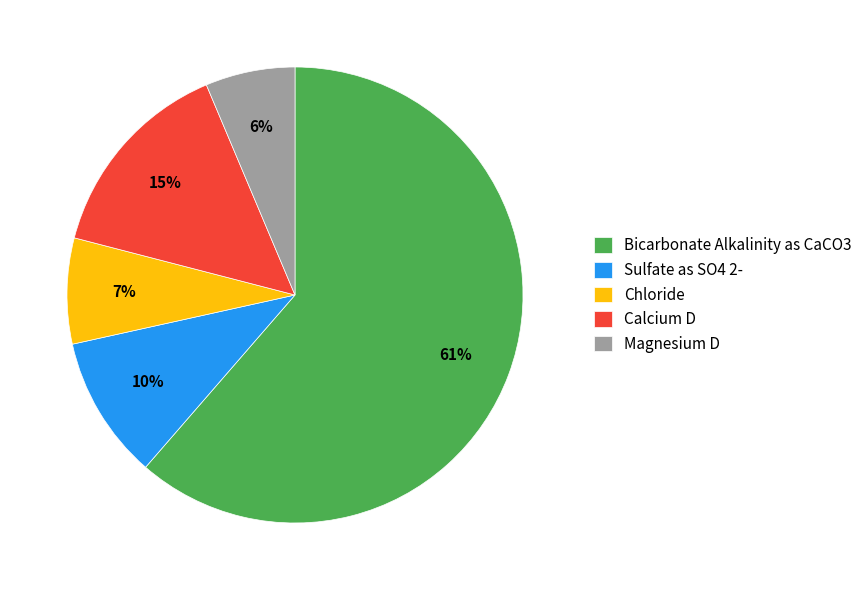

Do Magnesium D and Chloride together represent more than half of the pie?

No